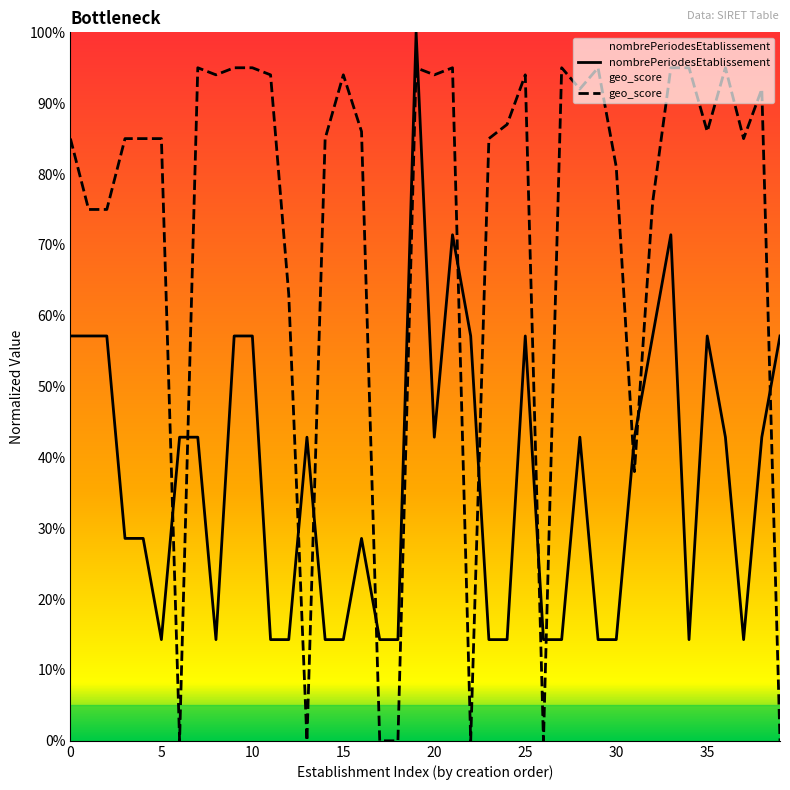

Reading left to right, list all the values displayed in this chart.

nombrePeriodesEtablissement: 0.6	0.6	0.6	0.3	0.3	0.1	0.4	0.4	0.1	0.6	0.6	0.1	0.1	0.4	0.1	0.1	0.3	0.1	0.1	1.0	0.4	0.7	0.6	0.1	0.1	0.6	0.1	0.1	0.4	0.1	0.1	0.4	0.6	0.7	0.1	0.6	0.4	0.1	0.4	0.6
geo_score: 0.8	0.8	0.8	0.8	0.8	0.8	0.0	0.9	0.9	0.9	0.9	0.9	0.6	0.0	0.8	0.9	0.9	0.0	0.0	0.9	0.9	0.9	0.0	0.8	0.9	0.9	0.0	0.9	0.9	0.9	0.8	0.4	0.8	0.9	0.9	0.9	0.9	0.8	0.9	0.0